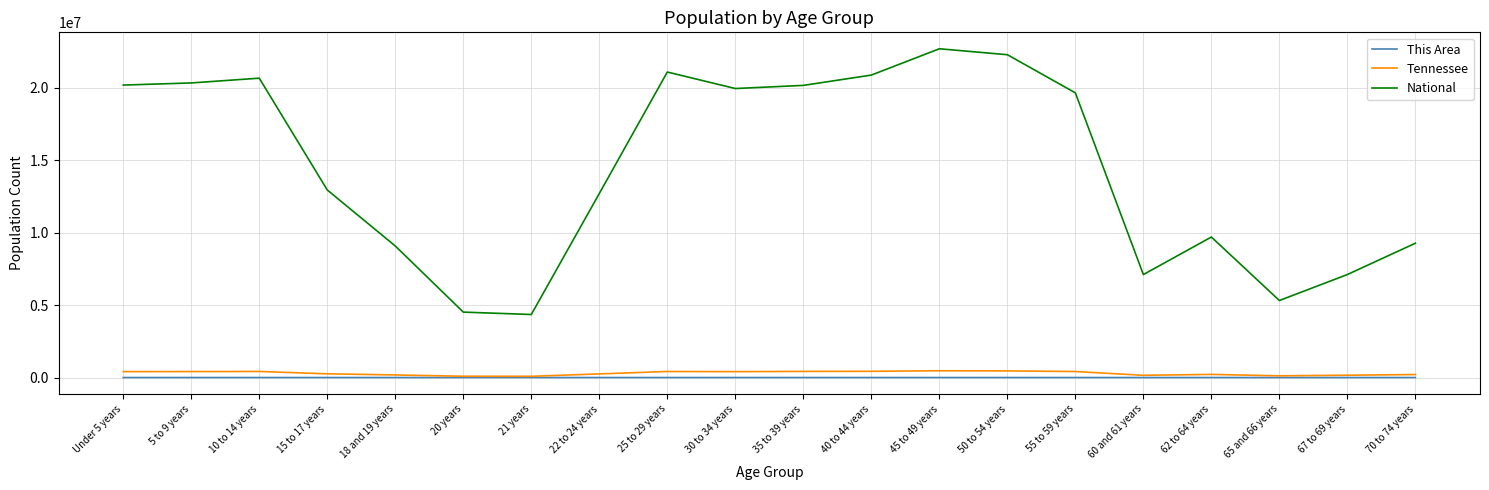

What position from the left is 10 to 14 years?

3